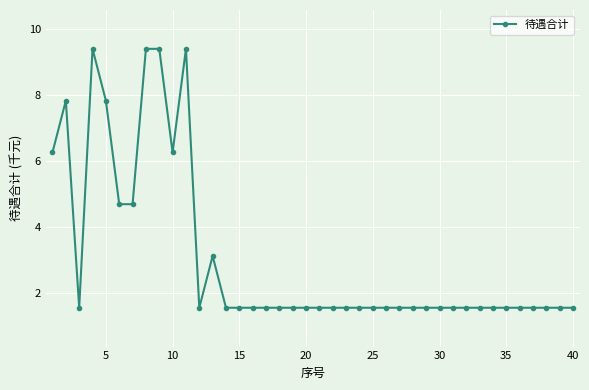

How many lines are shown in the chart?

1